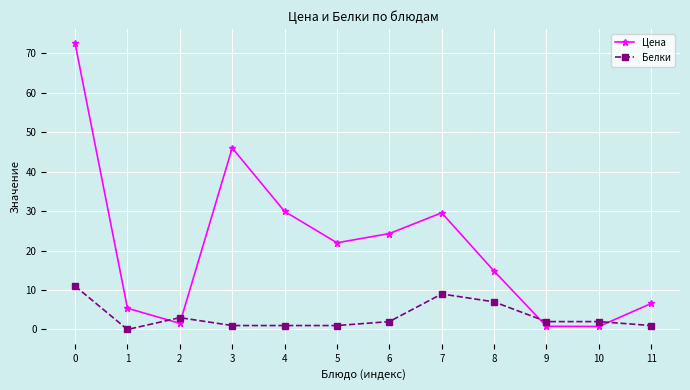

Does the chart have visible grid lines?

Yes